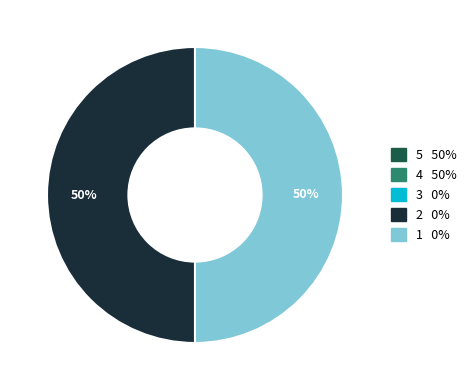

To the nearest percent, what portion does 1 0% represent?

50%